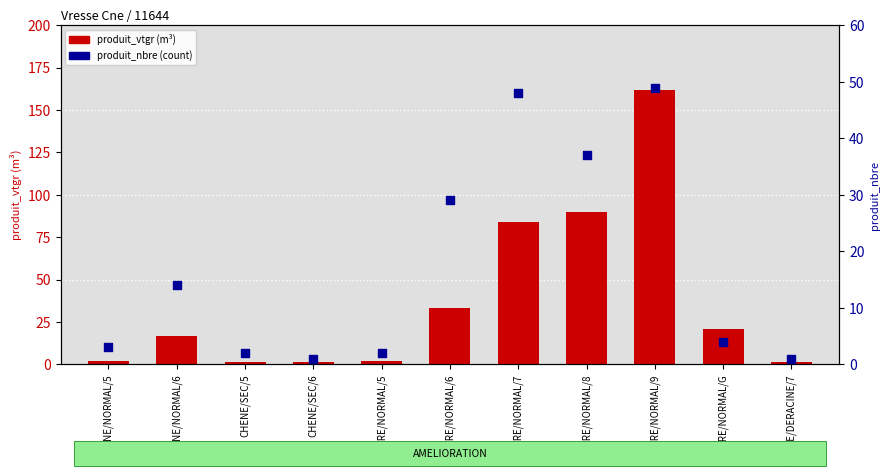

Which series has the widest spread of Y values?

produit_vtgr